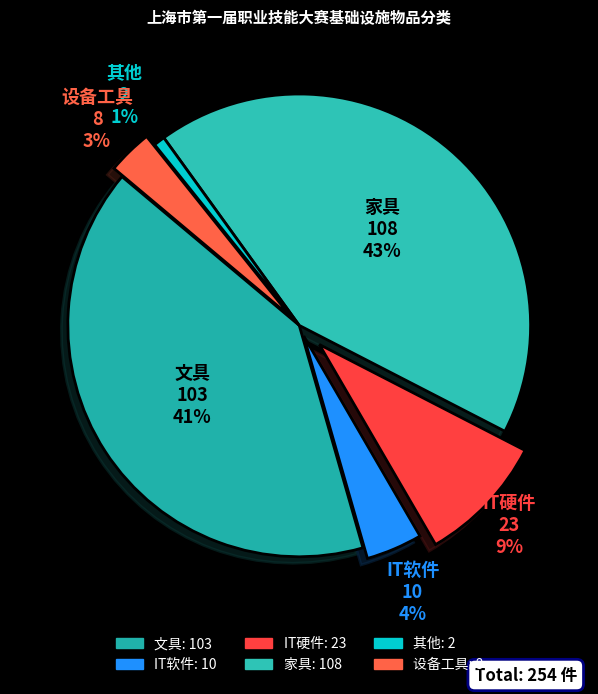

To the nearest percent, what is the difference between the largest and smallest slice percentages?

42%